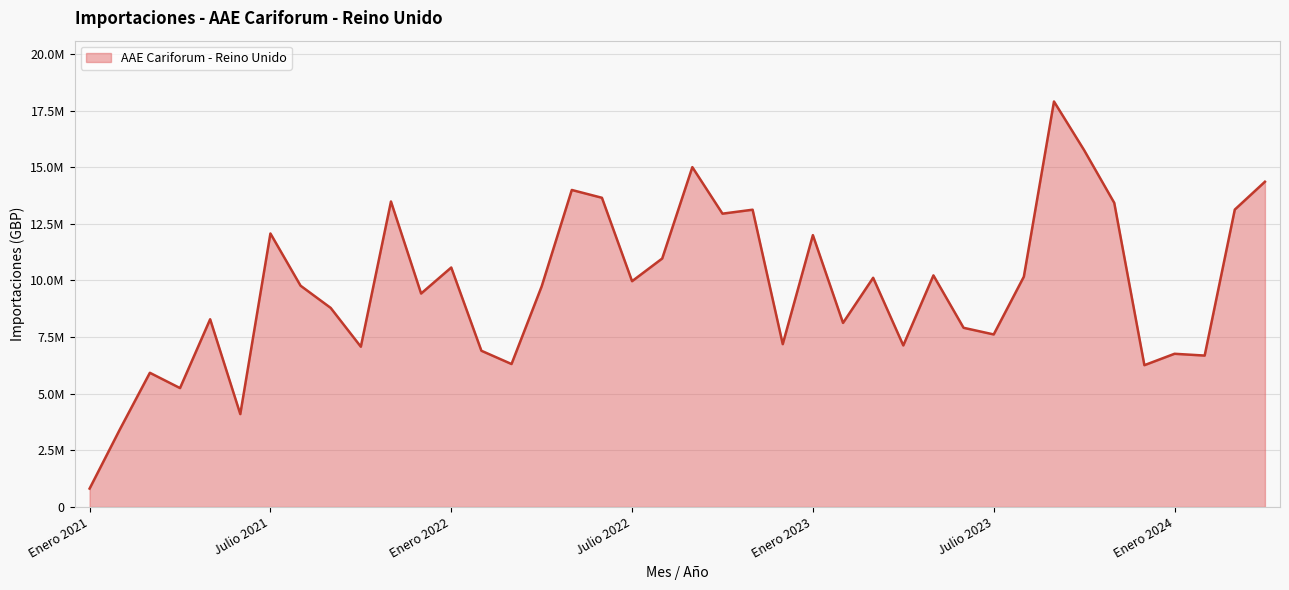

List the labels in order of value, largest first.

Septiembre 2023, Octubre 2023, Septiembre 2022, Abril 2024, Mayo 2022, Junio 2022, Noviembre 2021, Noviembre 2023, Marzo 2024, Noviembre 2022, Octubre 2022, Julio 2021, Enero 2023, Agosto 2022, Enero 2022, Mayo 2023, Agosto 2023, Marzo 2023, Julio 2022, Agosto 2021, Abril 2022, Diciembre 2021, Septiembre 2021, Mayo 2021, Febrero 2023, Junio 2023, Julio 2023, Diciembre 2022, Abril 2023, Octubre 2021, Febrero 2022, Enero 2024, Febrero 2024, Marzo 2022, Diciembre 2023, Marzo 2021, Abril 2021, Junio 2021, Febrero 2021, Enero 2021